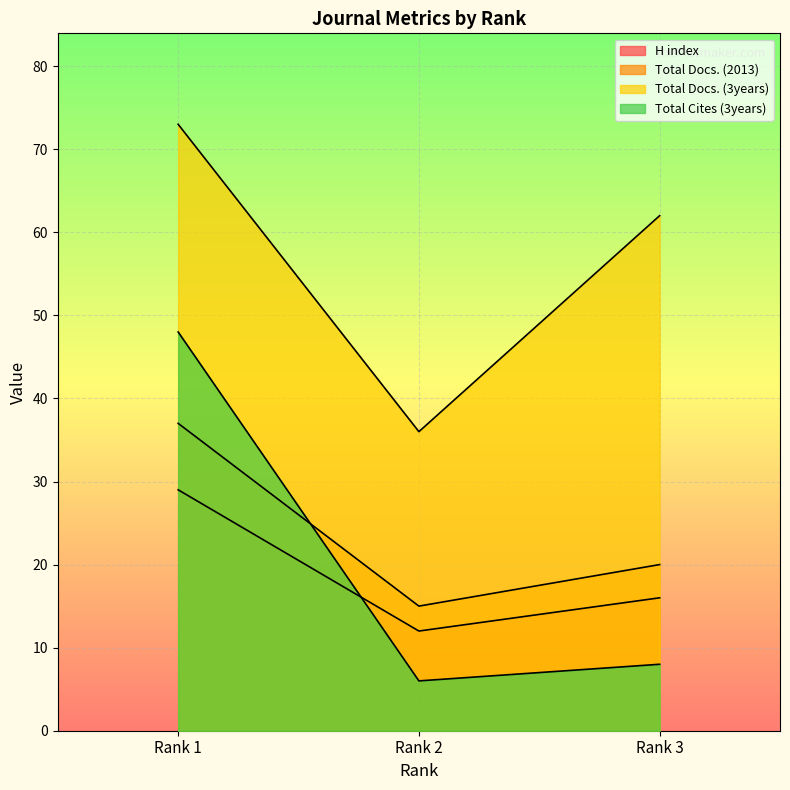

Which series has the largest total across all categories?

Total Docs. (3years)